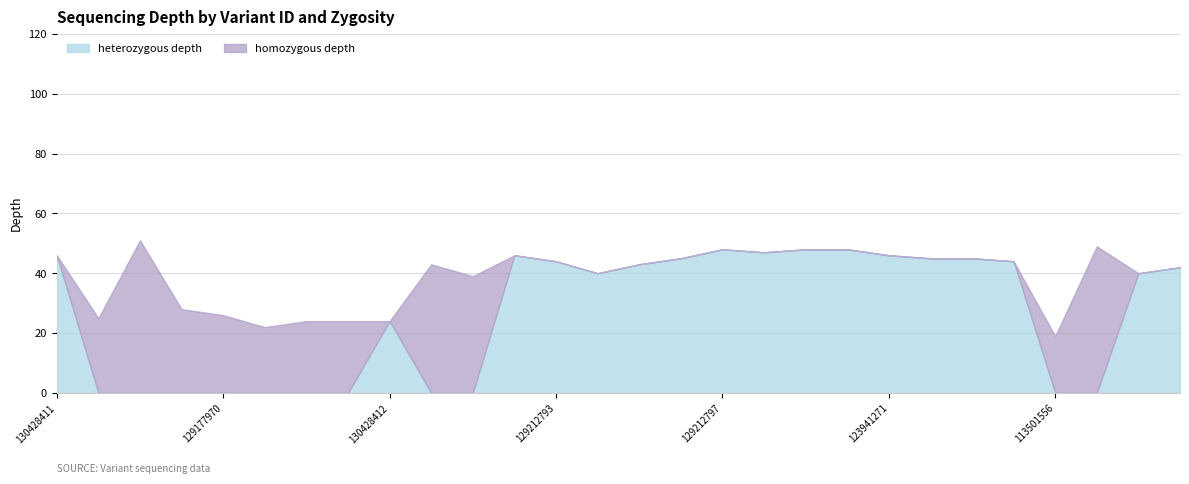

Which series changed the most between 123941268 and 123941271?

heterozygous depth